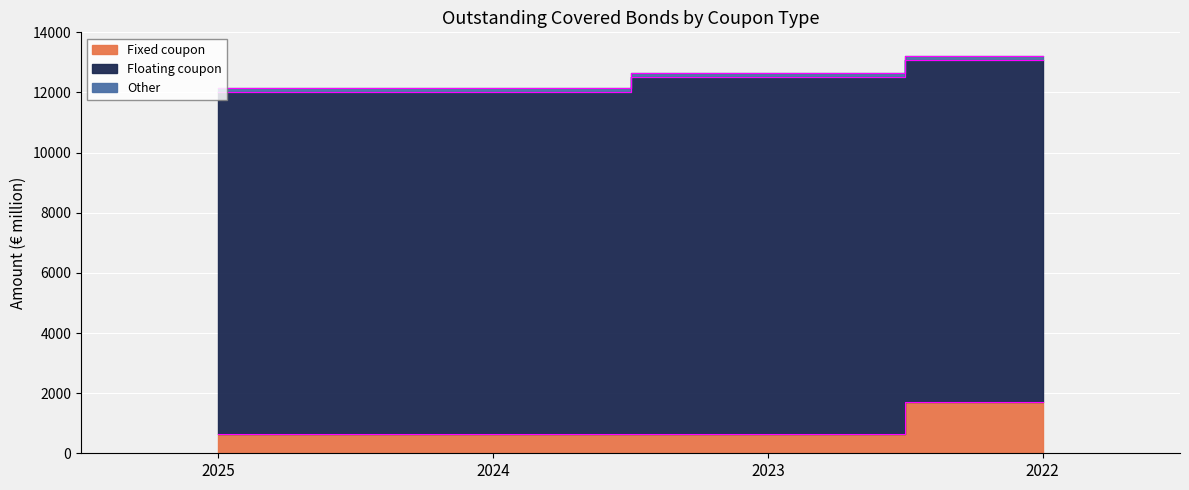

What is the minimum value for Floating coupon?

11350